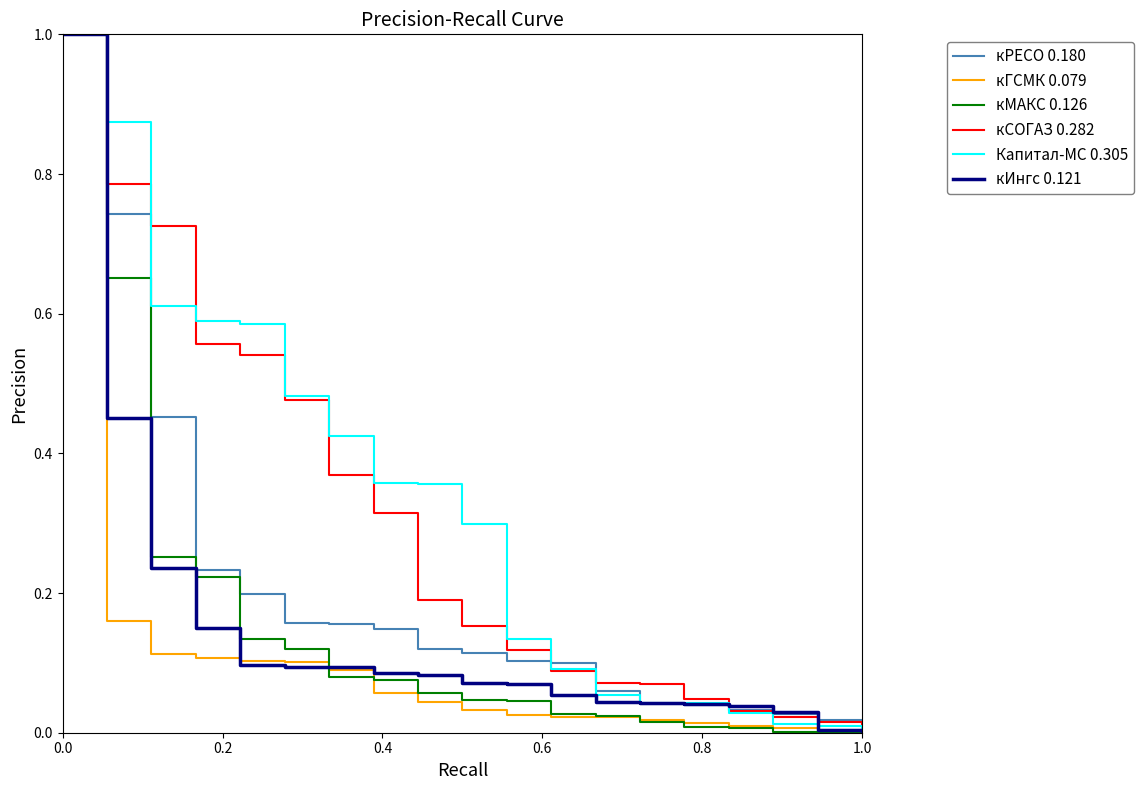

How many positive values does the кРЕСО 0.180 series have?

18